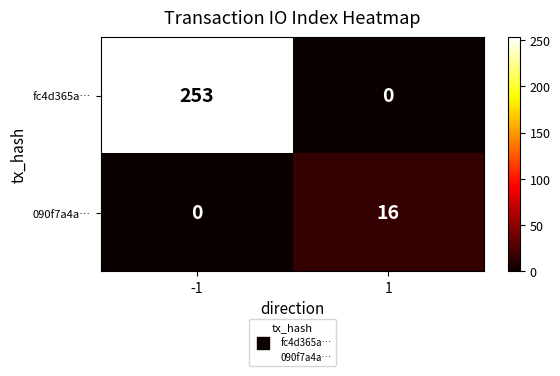

How many series are shown in this chart?

2